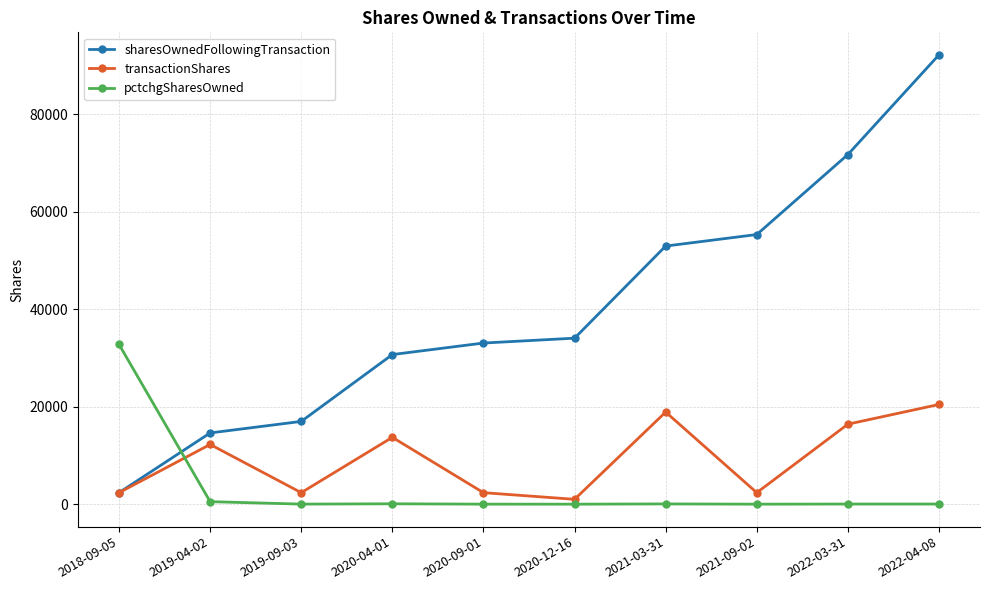

What is the total value across all series at 2020-04-01?

44477